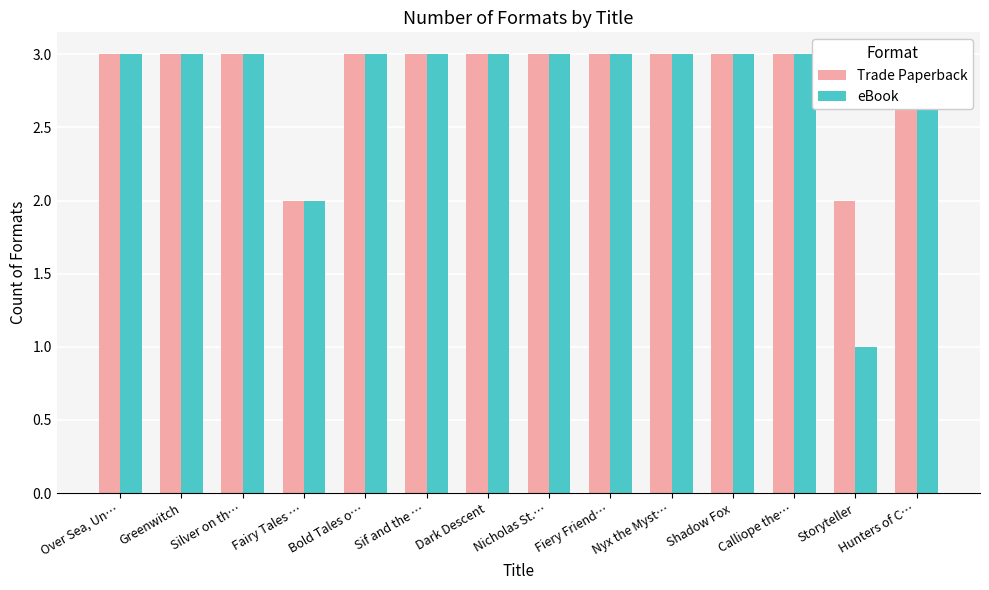

Reading right to left, list all the values displayed in this chart.

Trade Paperback: 3	2	3	3	3	3	3	3	3	3	2	3	3	3
eBook: 3	1	3	3	3	3	3	3	3	3	2	3	3	3